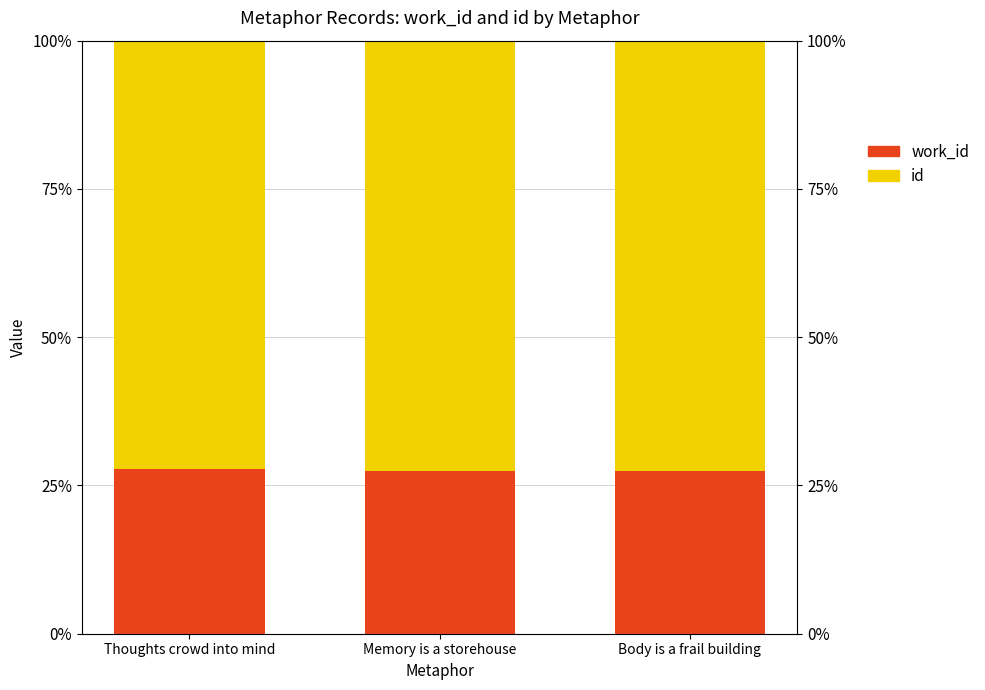

At which label is id closest to 72?

Thoughts crowd into mind